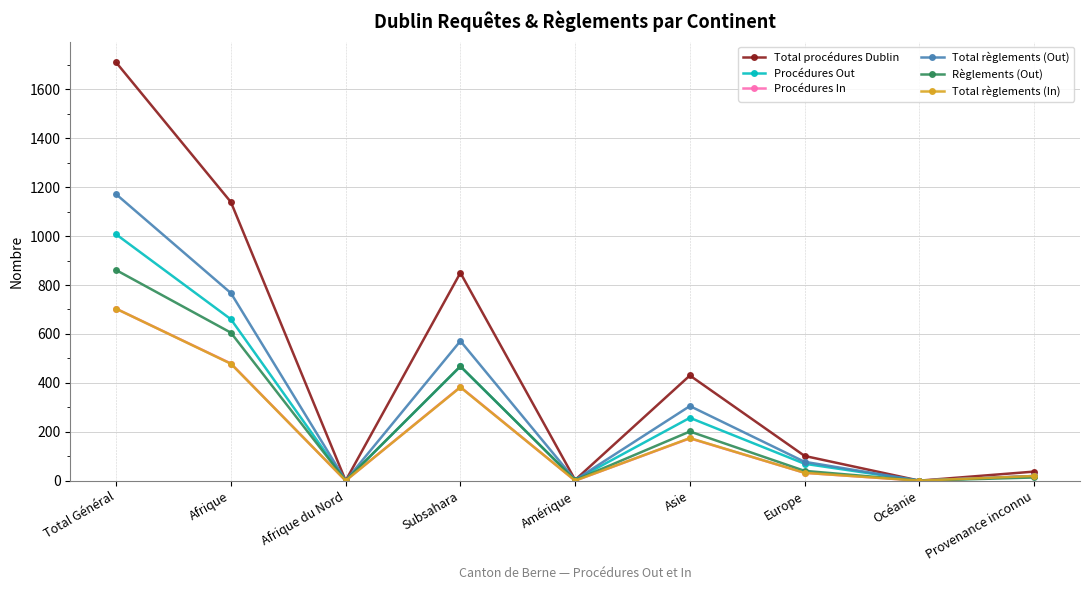

Where is the first local maximum for Procédures Out?

Subsahara